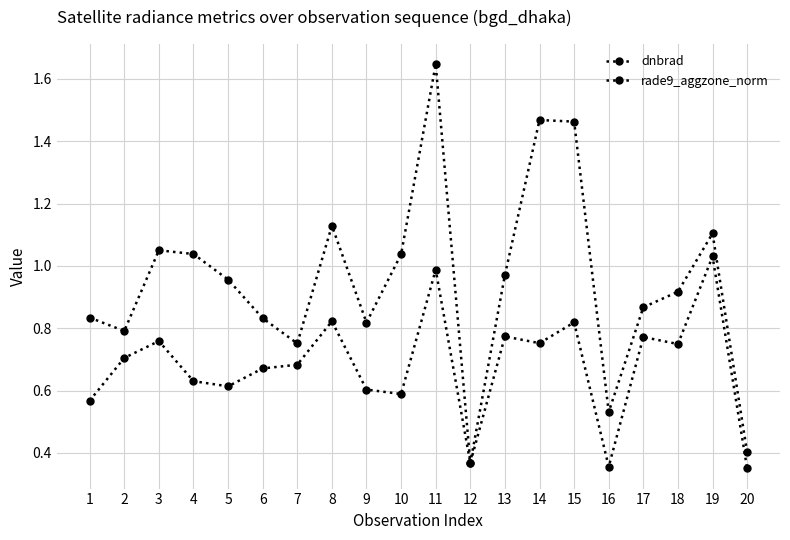

How many lines are shown in the chart?

2